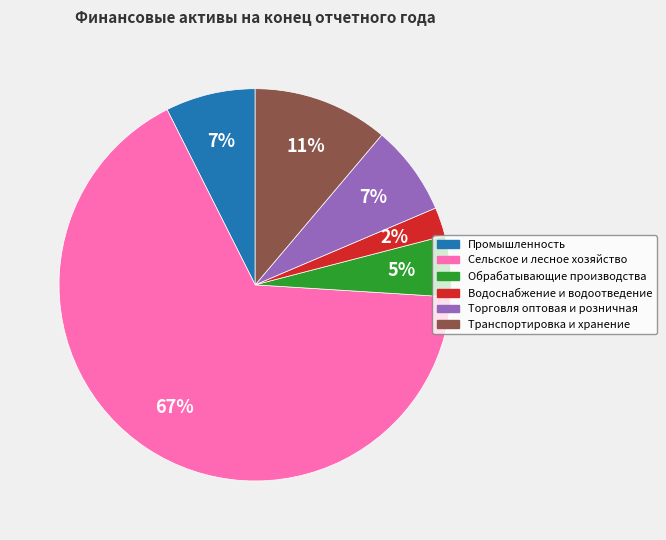

Which category has the smallest portion of the pie?

Водоснабжение и водоотведение